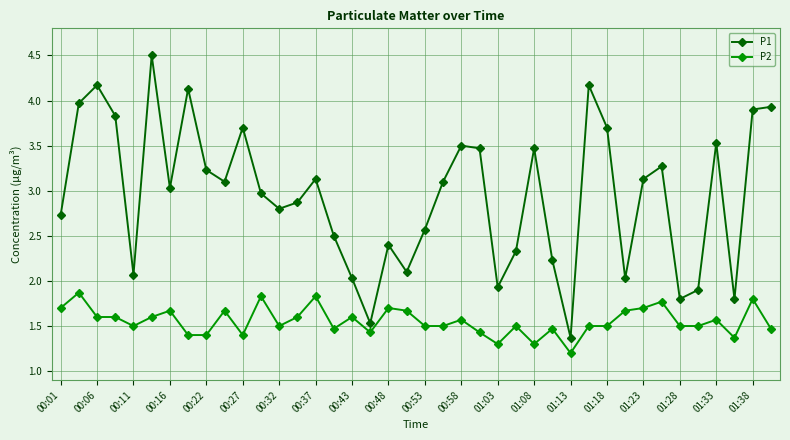

How many P2 values are between 1 and 2?

40